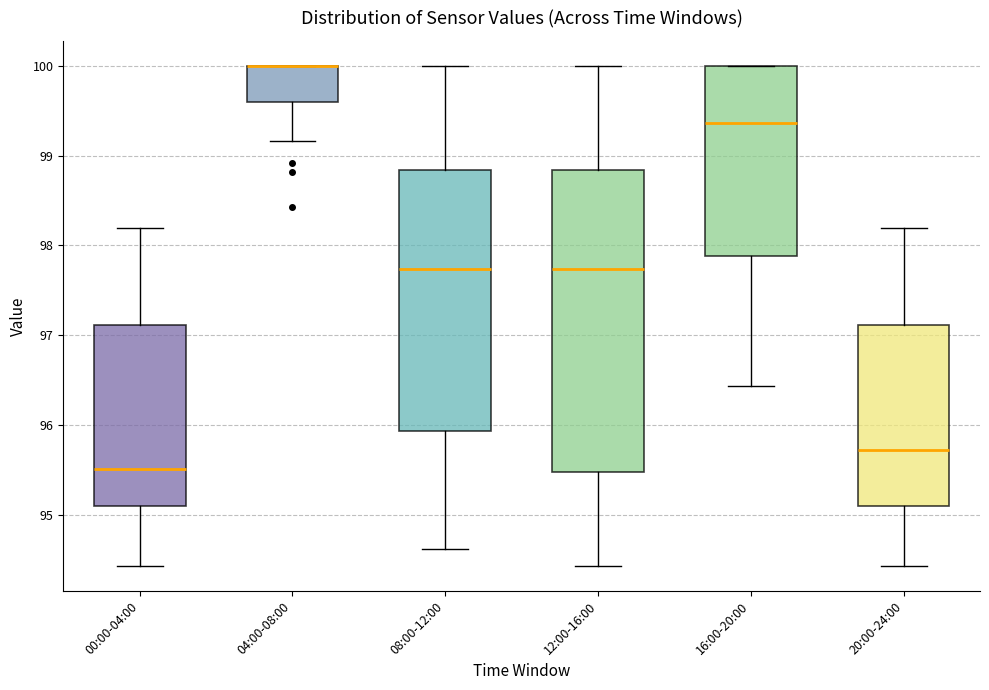

Reading left to right, transcribe this box plot: for each box, give where its median line is, the range the box spans, and where its two whiskers end, as read against the y-axis. The values are not printed on the chart, so give them approximately, as read against the axis.

00:00-04:00: median 95.5, box 95.1 to 97.1, whiskers 94.4 to 98.2
04:00-08:00: median 100.0 (drawn on the box's upper edge), box 99.6 to 100.0, whiskers 99.2 to 100.0
08:00-12:00: median 97.7, box 95.9 to 98.8, whiskers 94.6 to 100.0
12:00-16:00: median 97.7, box 95.5 to 98.8, whiskers 94.4 to 100.0
16:00-20:00: median 99.4, box 97.9 to 100.0, whiskers 96.4 to 100.0
20:00-24:00: median 95.7, box 95.1 to 97.1, whiskers 94.4 to 98.2